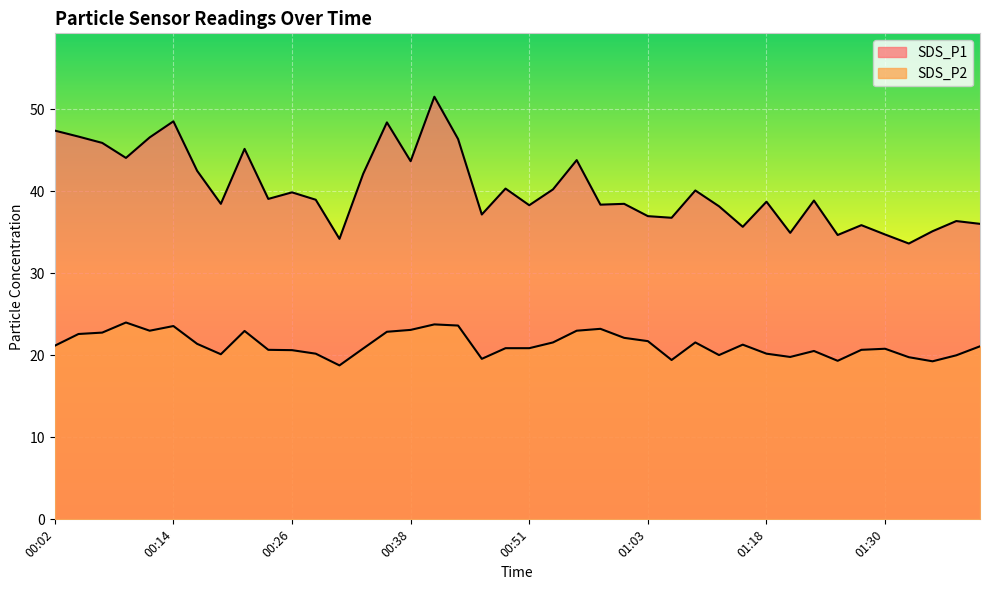

Which series has the largest range (max minus min)?

SDS_P1